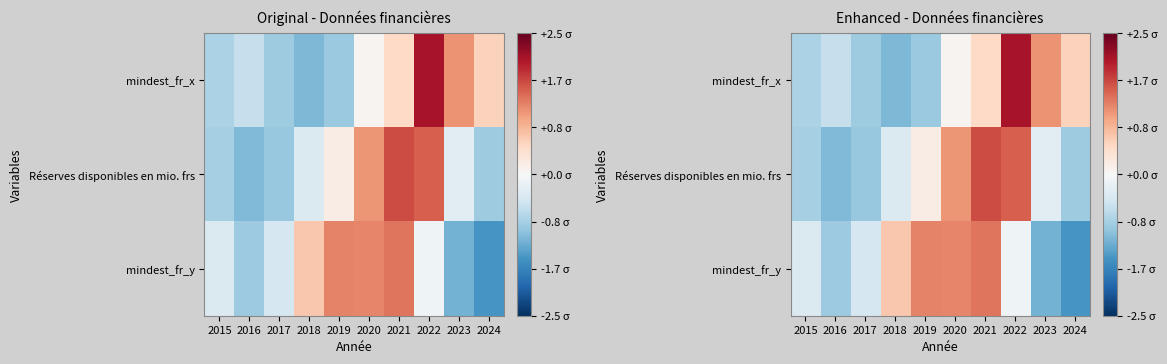

At how many categories does at least one series exceed 0?

7